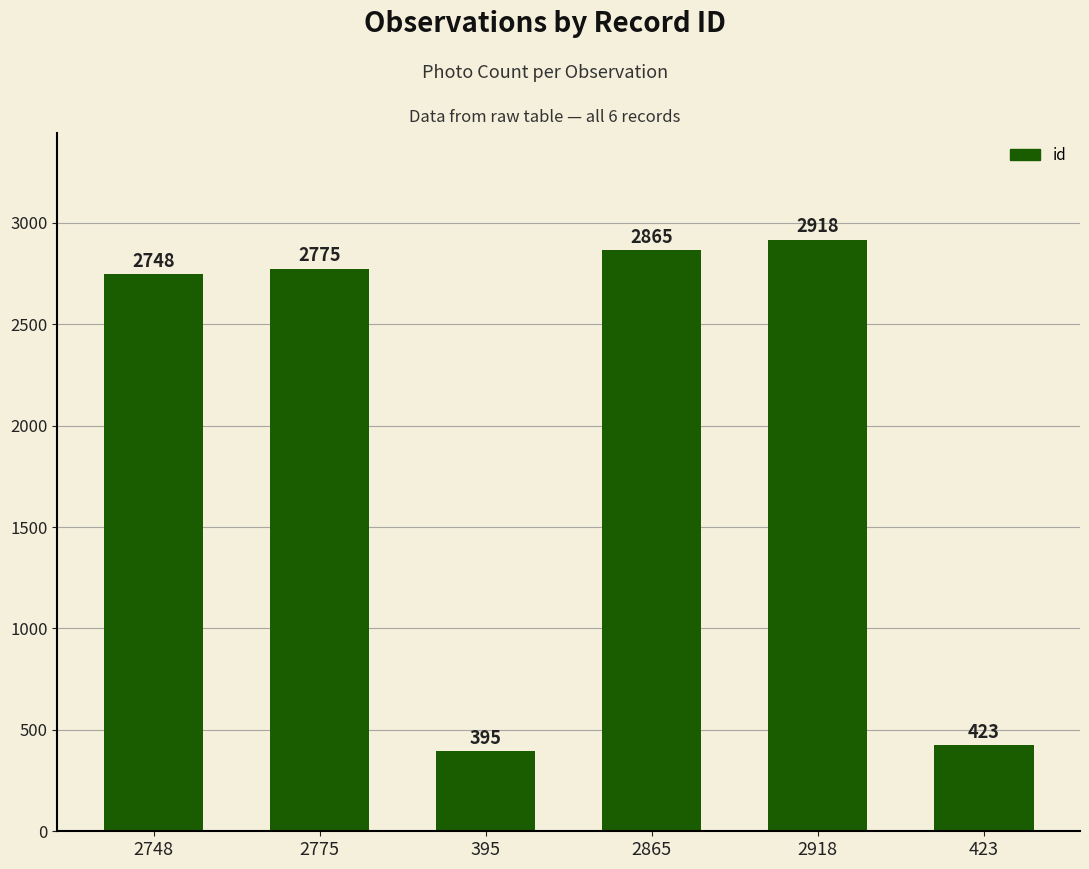

What is the difference between the values at 2918 and 2748?

170